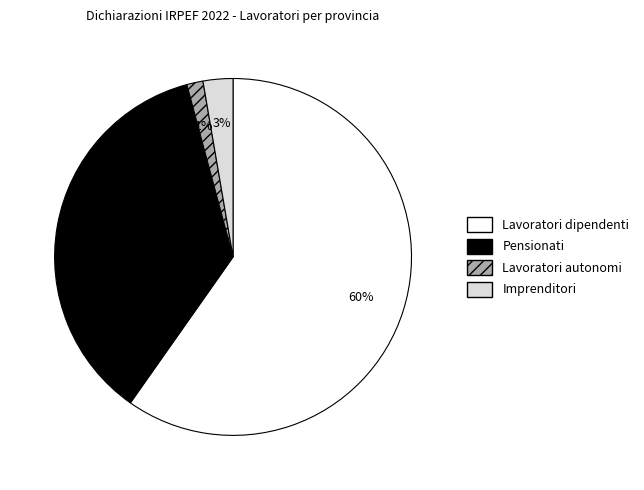

True or false: Imprenditori accounts for 3% of the total.

True